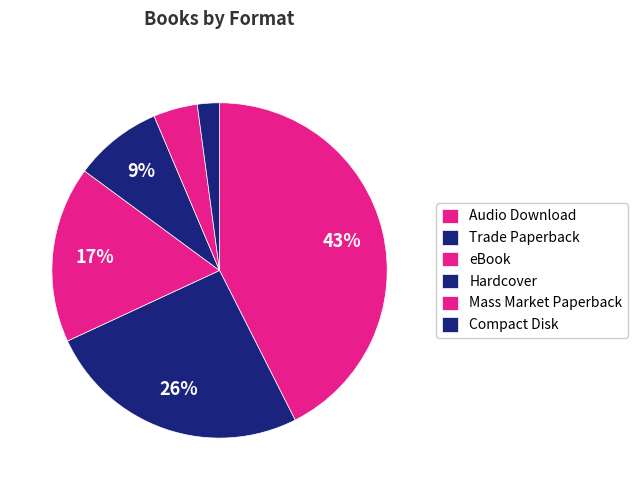

What is the largest slice in the pie chart?

Audio Download